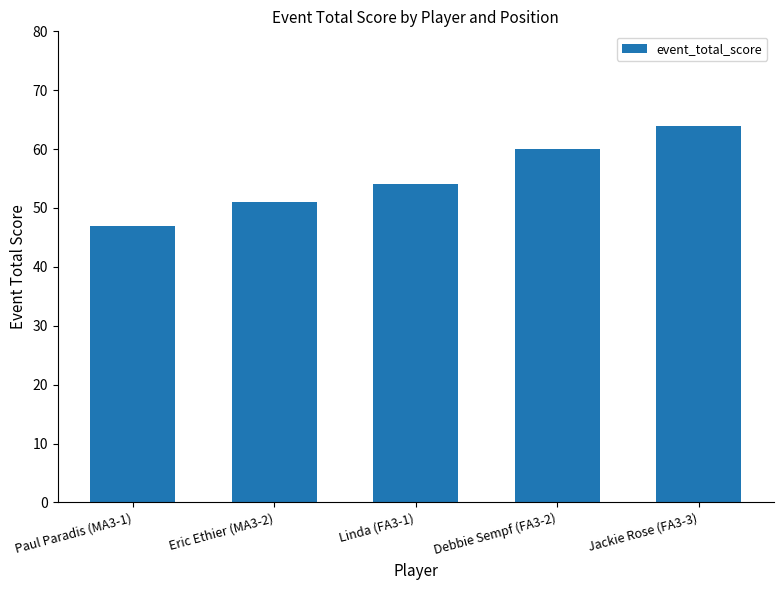

How many distinct data groups are displayed?

1